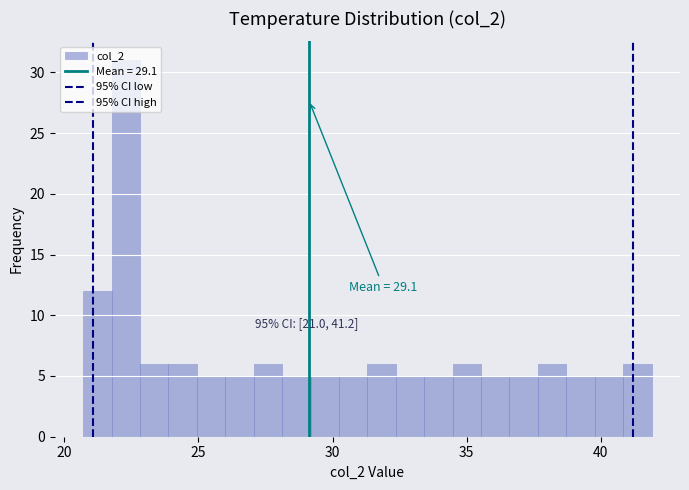

Read against the x-axis, roughly where is the centre of the tallest bar?

22.5